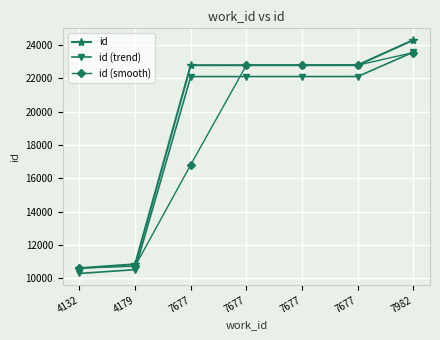

Does the chart have visible grid lines?

Yes